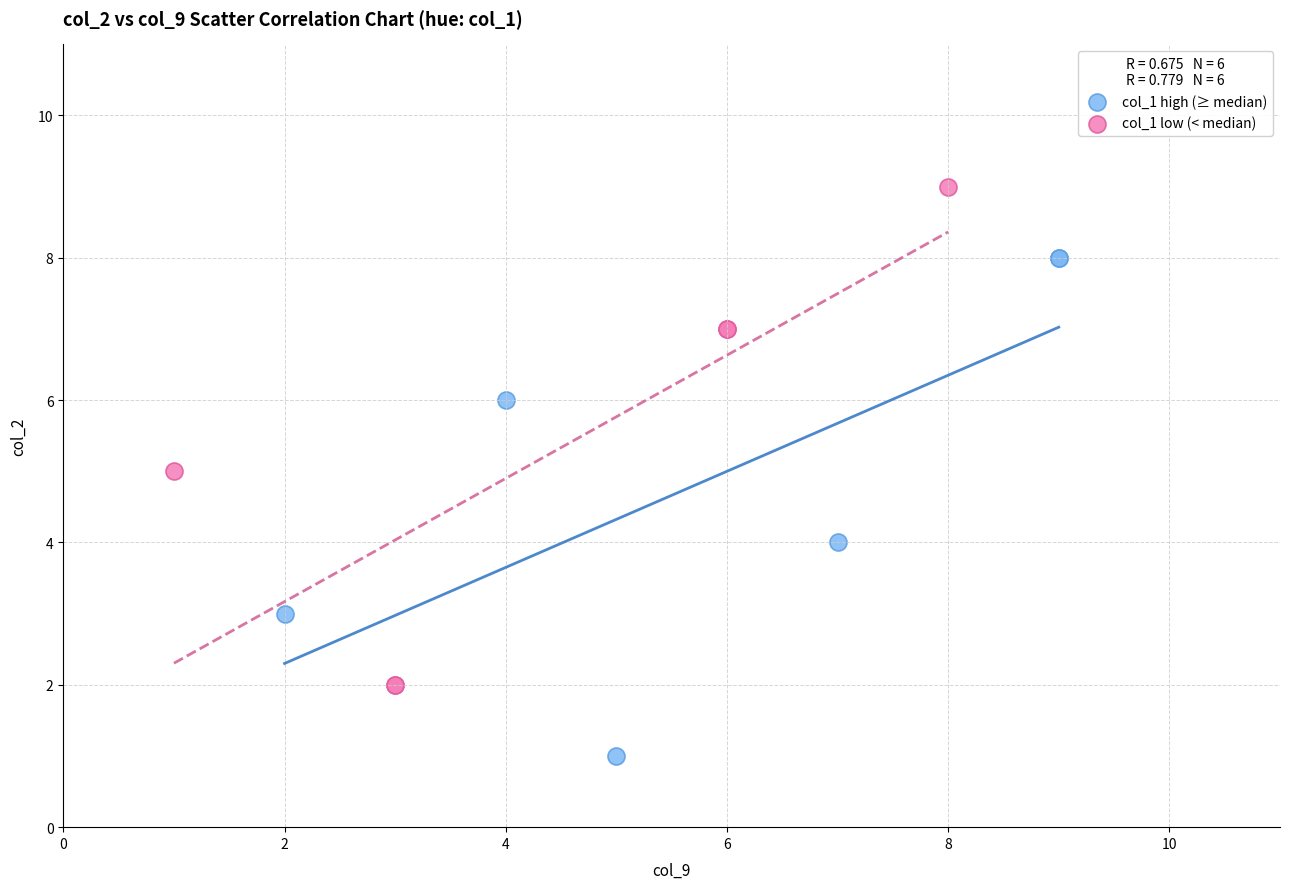

Which series reaches the minimum Y coordinate?

col_1 high (≥ median)